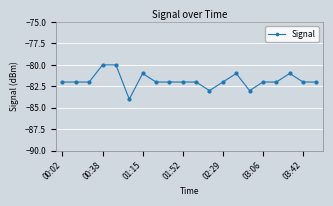

What is the sum of all values?

-1637